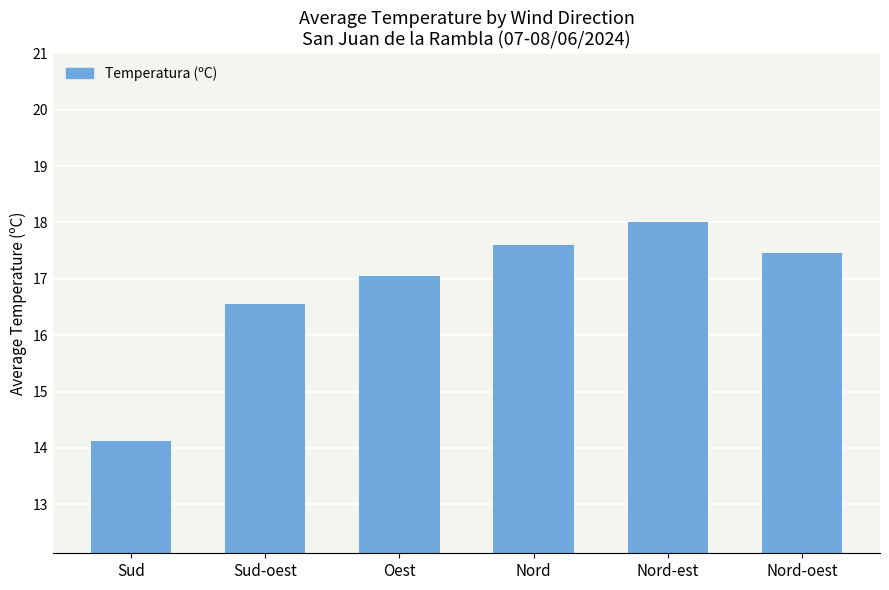

List the labels in order of value, smallest first.

Sud, Sud-oest, Oest, Nord-oest, Nord, Nord-est